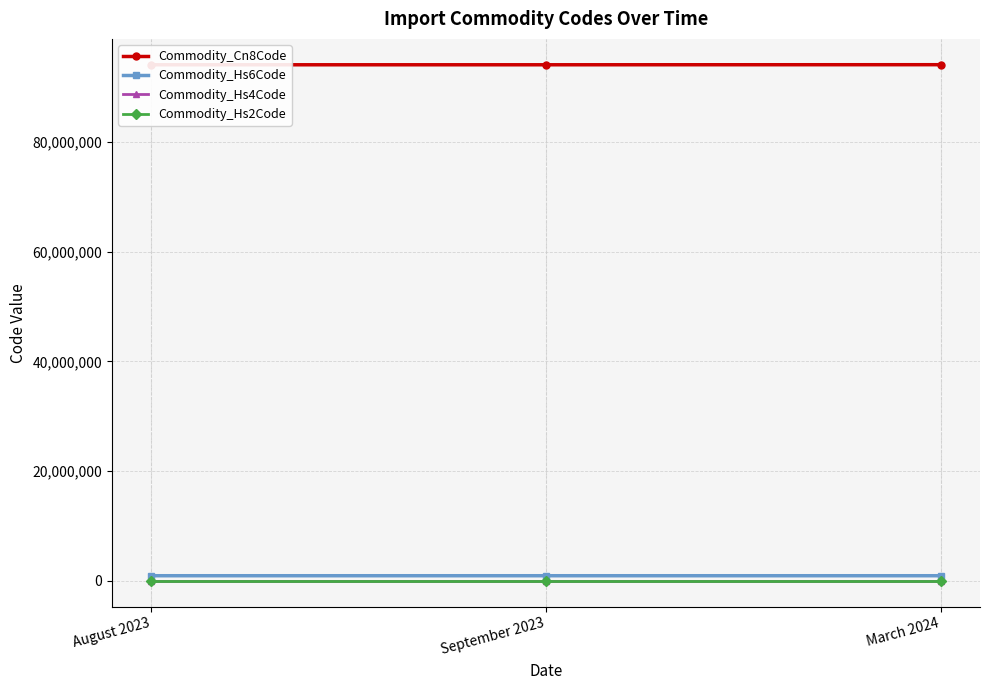

At which label is Commodity_Cn8Code closest to 94042045?

August 2023